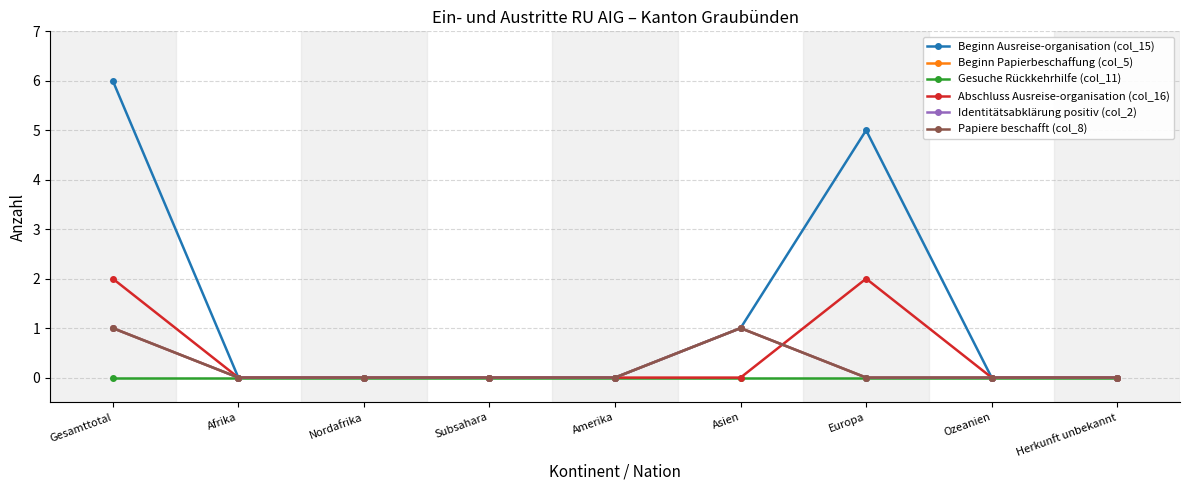

Does the chart have visible grid lines?

Yes